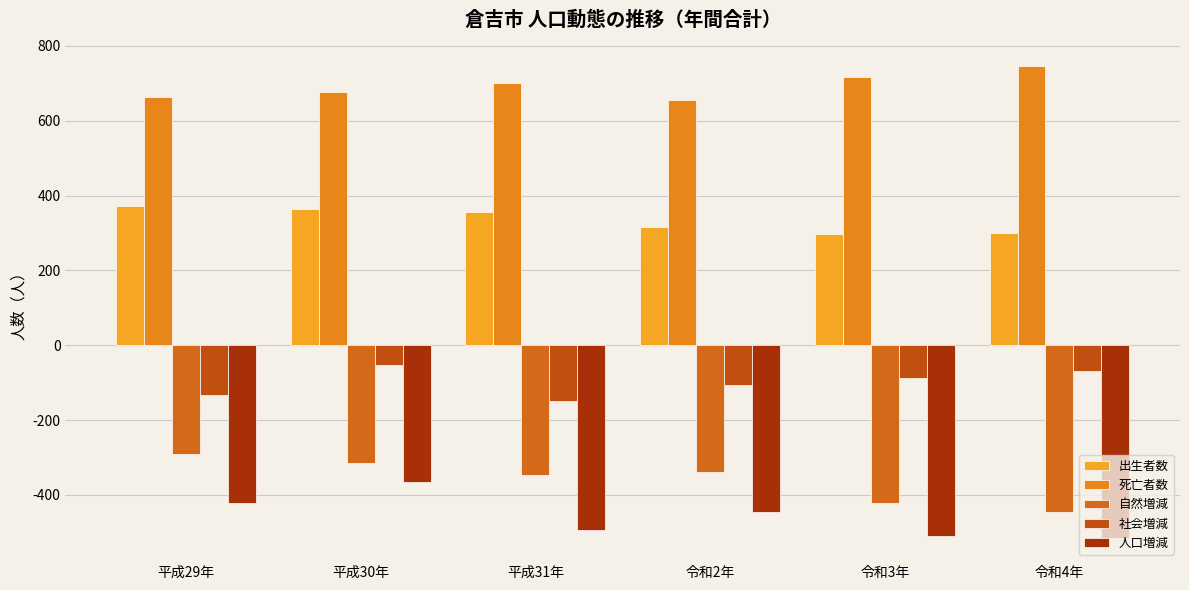

How many groups of bars are there?

6